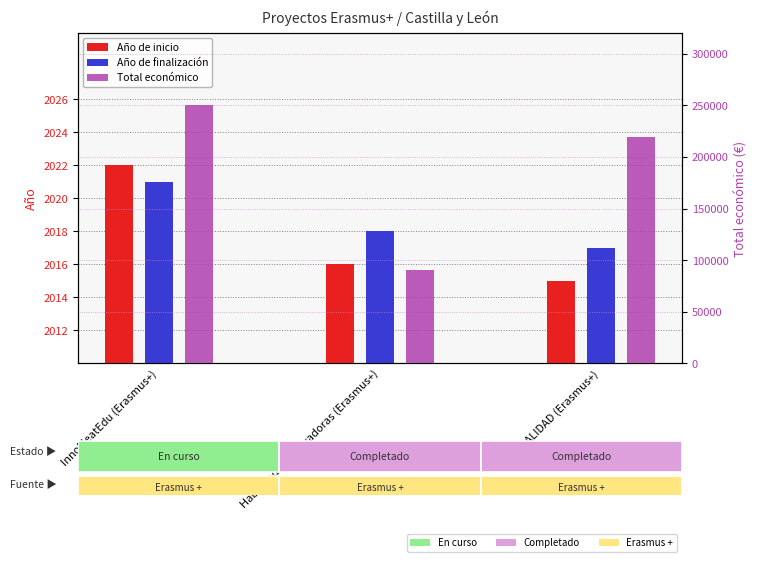

Reading right to left, what are all the values shown in this chart?

Año de inicio: RURALIDAD (Erasmus+)=2015	Habilidades innovadoras (Erasmus+)=2016	InnoMeatEdu (Erasmus+)=2022
Año de finalización: RURALIDAD (Erasmus+)=2017	Habilidades innovadoras (Erasmus+)=2018	InnoMeatEdu (Erasmus+)=2021
Total económico: RURALIDAD (Erasmus+)=219515	Habilidades innovadoras (Erasmus+)=90081	InnoMeatEdu (Erasmus+)=250000